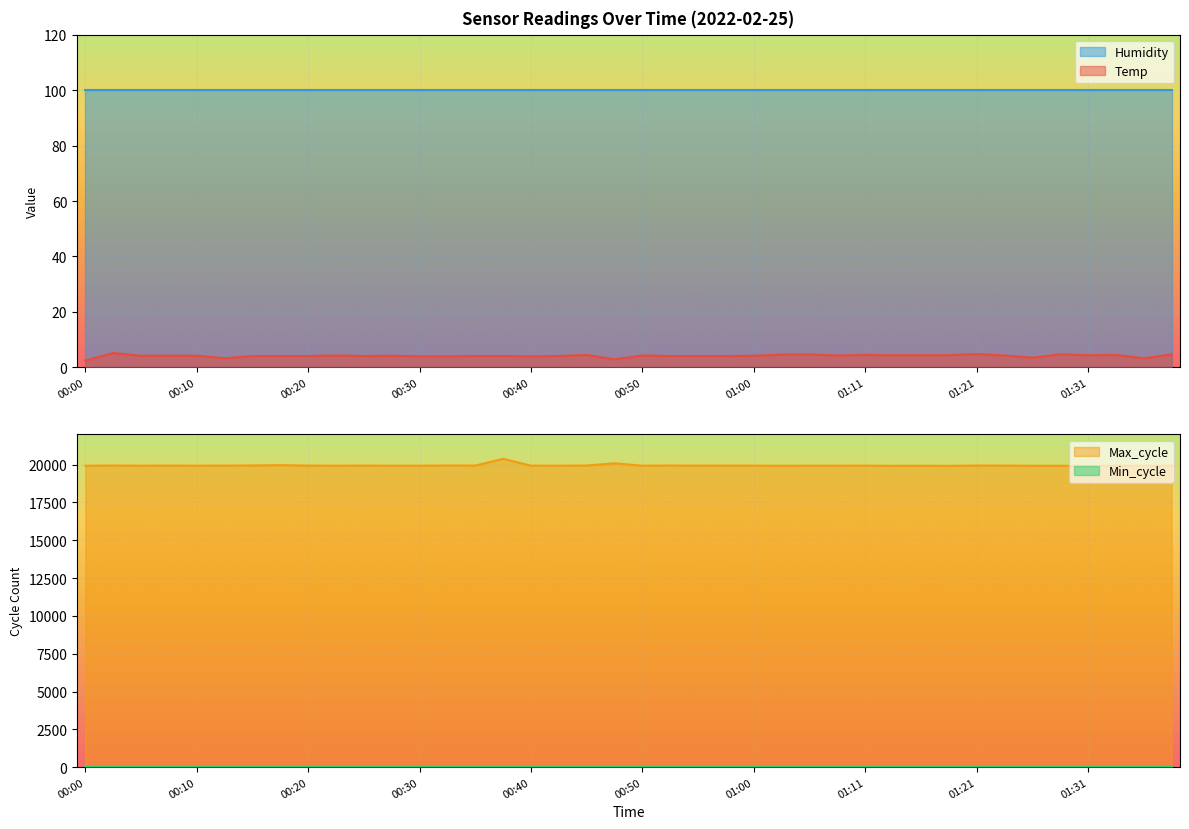

True or false: Temp and Humidity intersect in this chart.

False